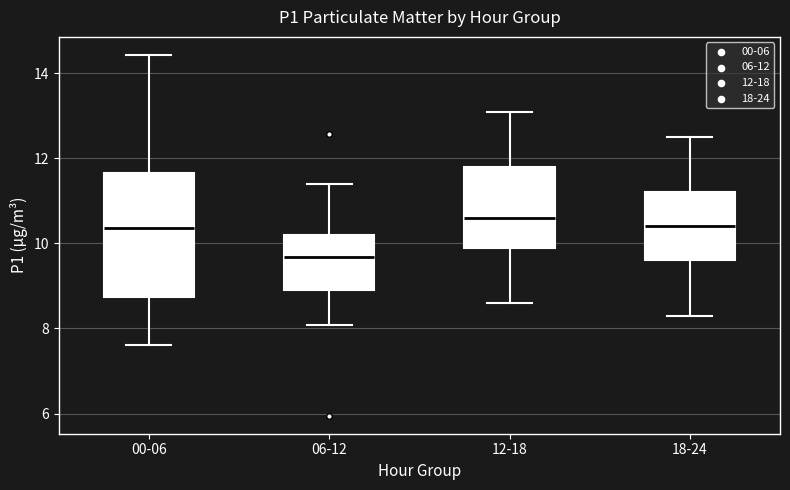

Reading left to right, transcribe this box plot: for each box, give where its median line is, the range the box spans, and where its two whiskers end, as read against the y-axis. The values are not printed on the chart, so give them approximately, as read against the axis.

00-06: median 10.4, box 8.8 to 11.6, whiskers 7.6 to 14.4
06-12: median 9.6, box 9.0 to 10.2, whiskers 8.0 to 11.4
12-18: median 10.6, box 10.0 to 11.8, whiskers 8.6 to 13.2
18-24: median 10.4, box 9.6 to 11.2, whiskers 8.4 to 12.6